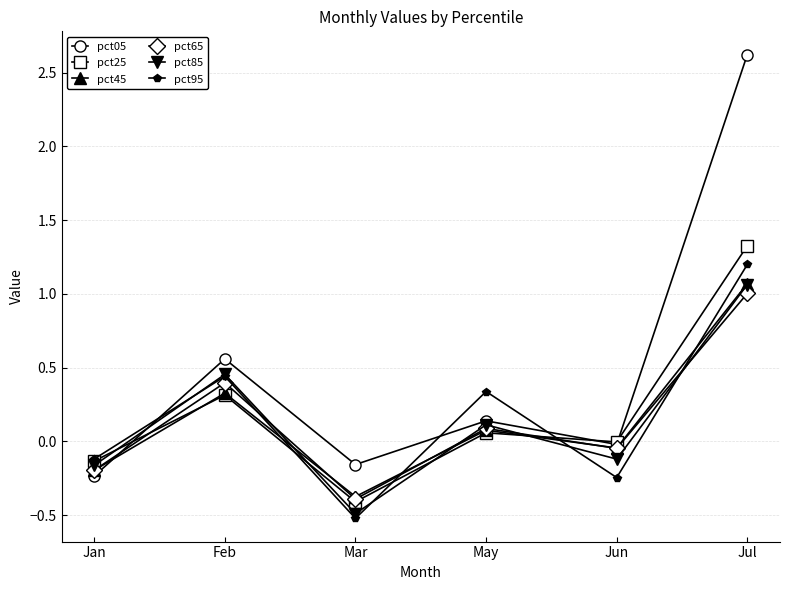

Between which two adjacent categories do pct45 and pct05 first intersect?

Jan and Feb